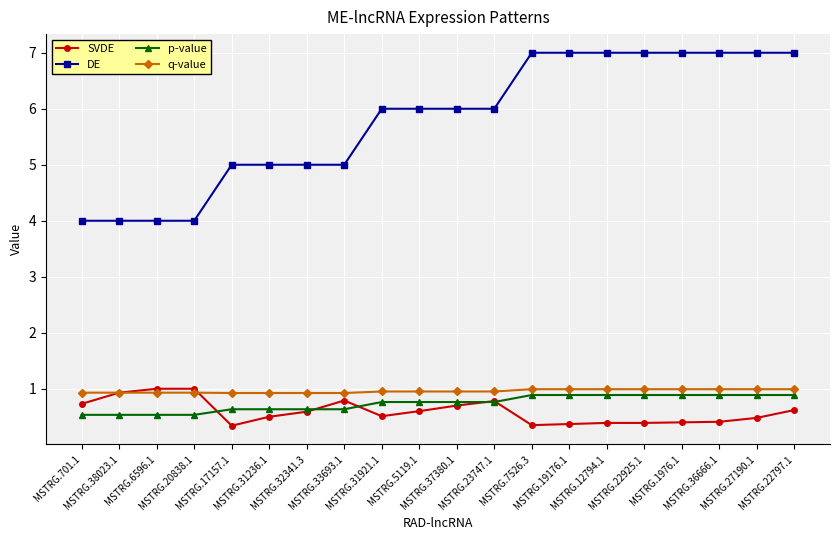

What is the difference between the p-value values at MSTRG.20838.1 and MSTRG.12794.1?

0.4